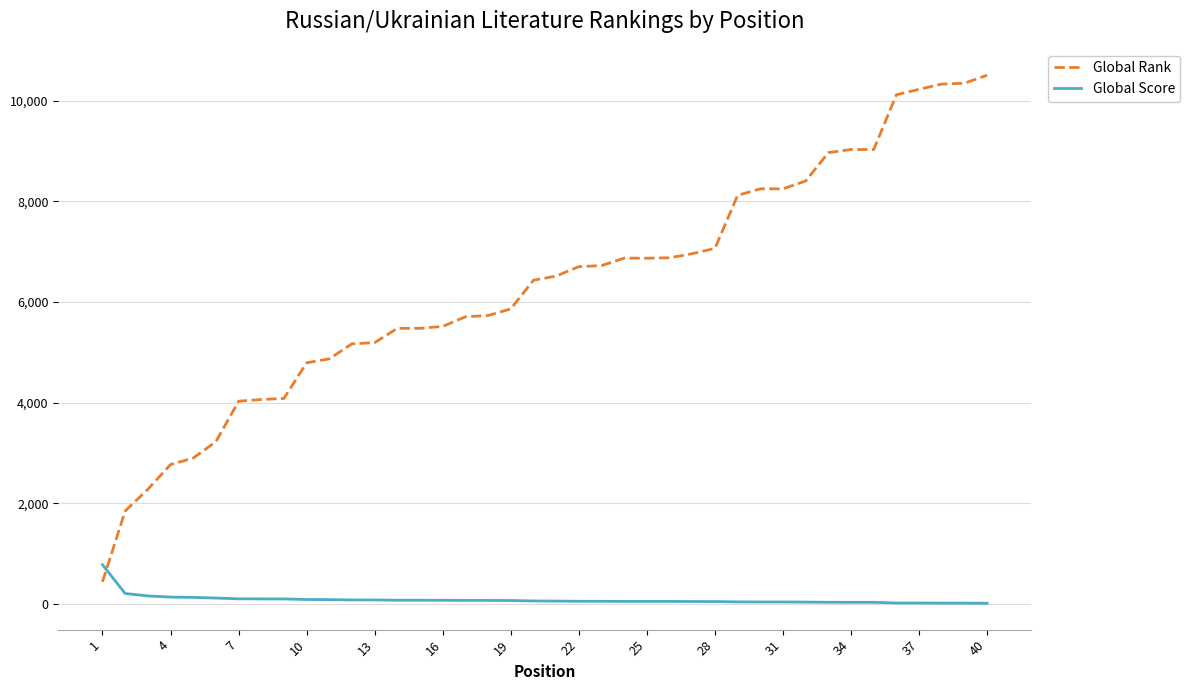

Which series has the largest total across all categories?

Global Rank